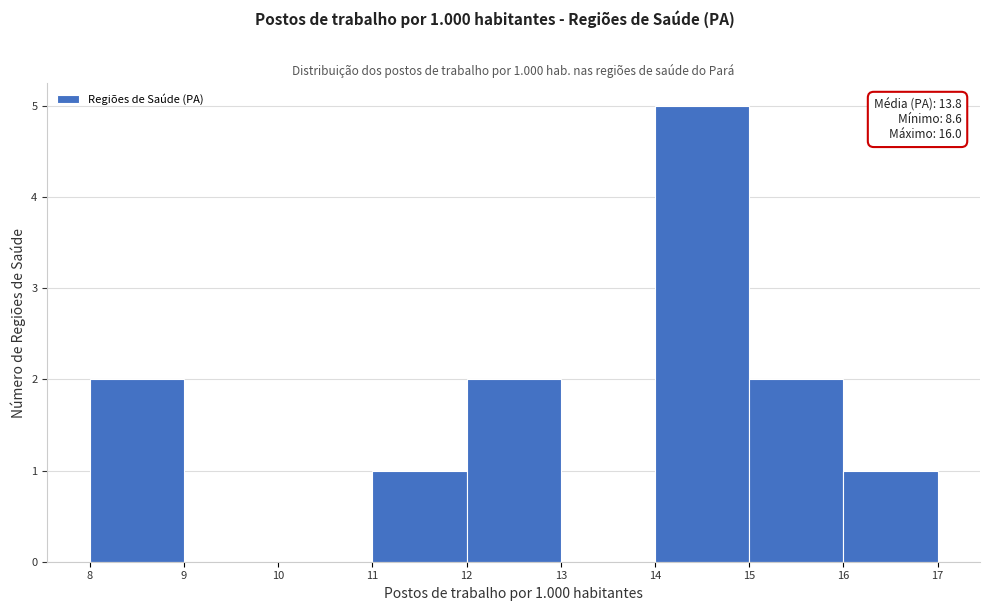

Which range on the x-axis has the tallest bar?

14 to 15